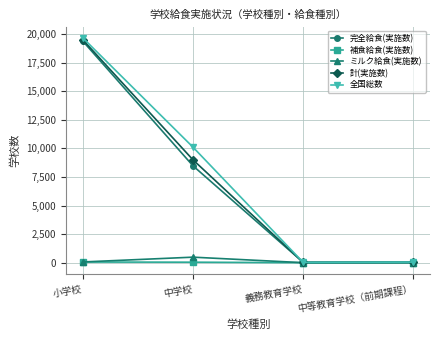

What is the difference between the highest and lowest values at 中学校?

10066